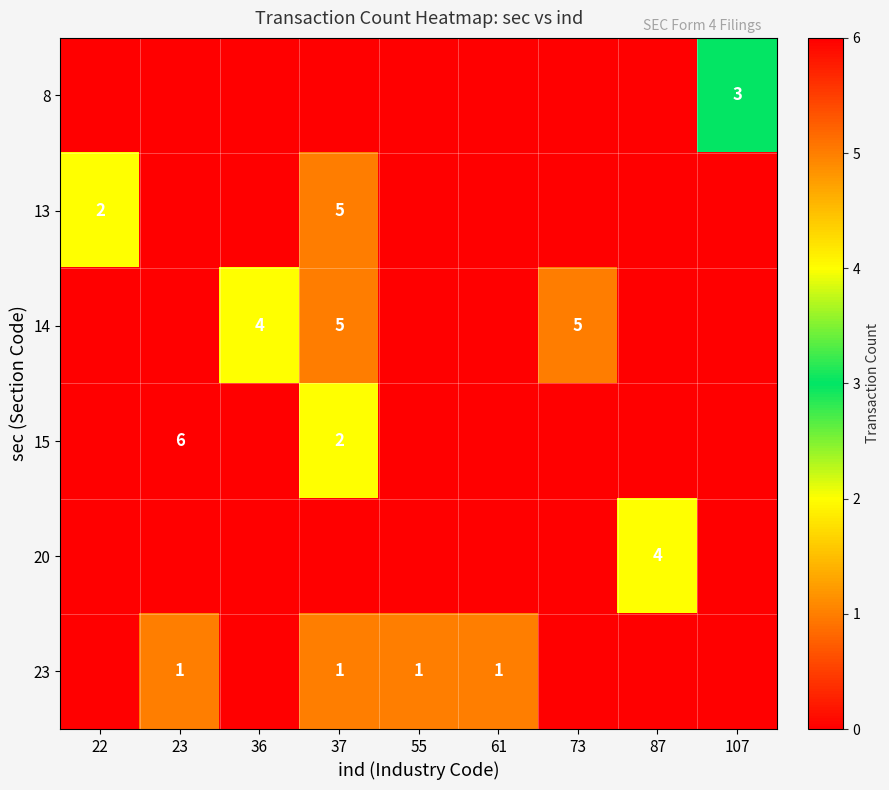

What is the spread (max minus min) of values at 23?

6